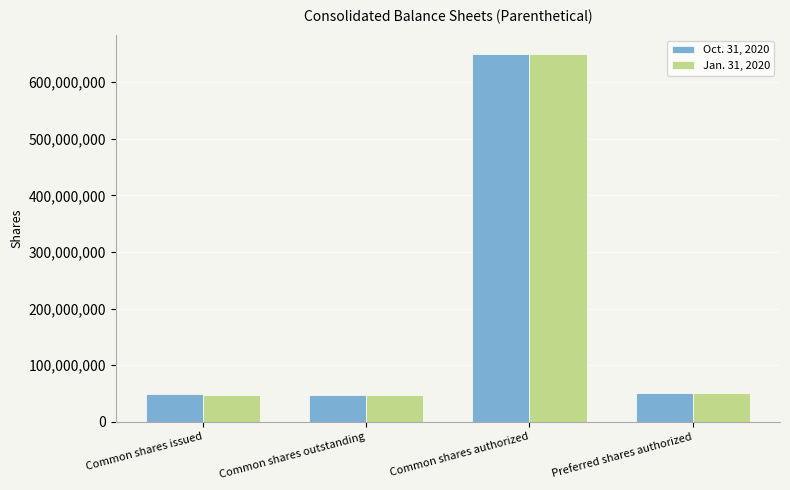

Which category has the highest value across all series?

Common shares authorized